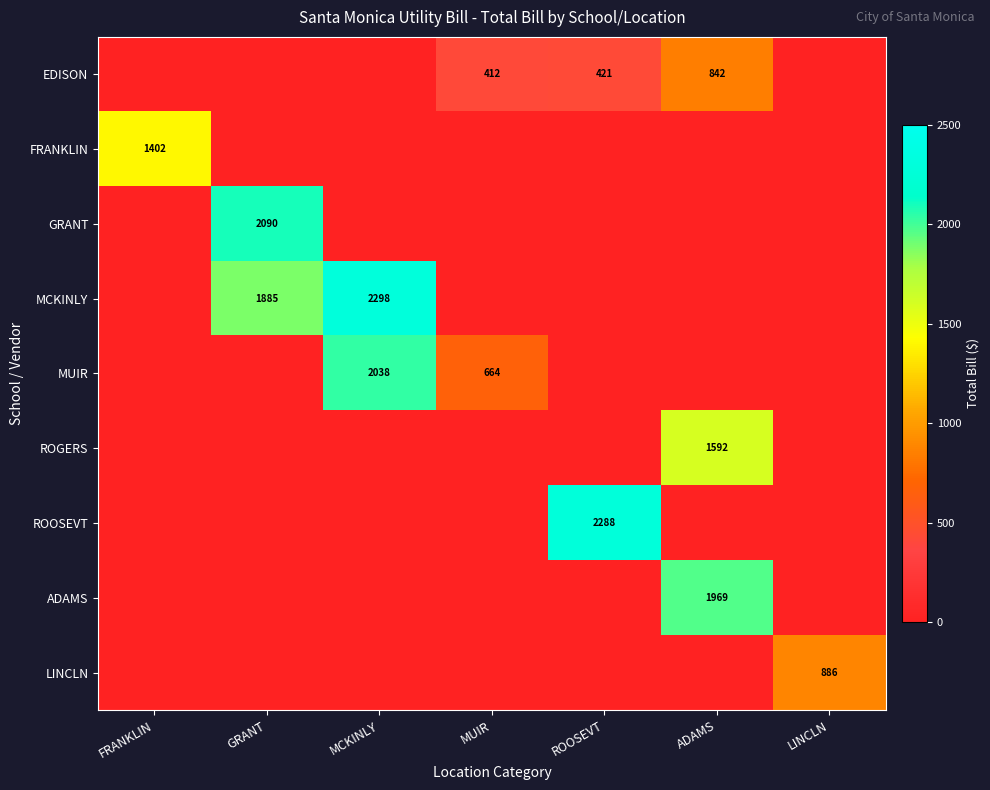

True or false: LINCLN has a value of 886 at LINCLN.

True